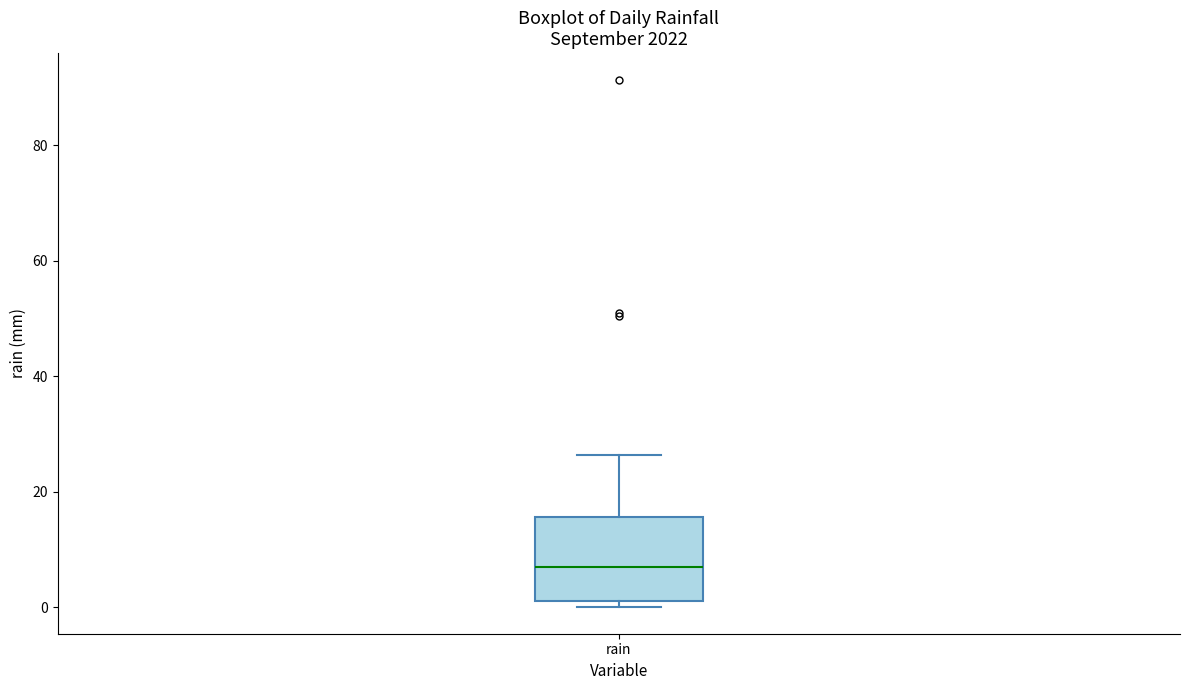

Where does the upper whisker of the box for rain end on the y-axis? The values are not printed on the chart, so give them approximately, as read against the axis.

26